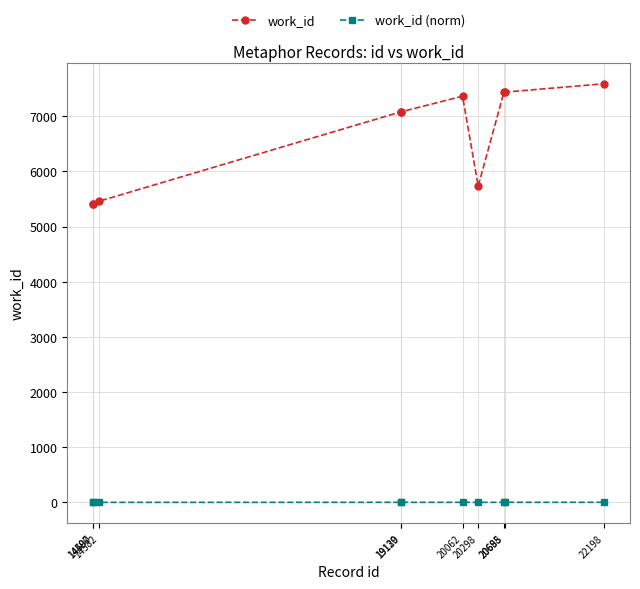

True or false: work_id and work_id (norm) cross at least once.

False